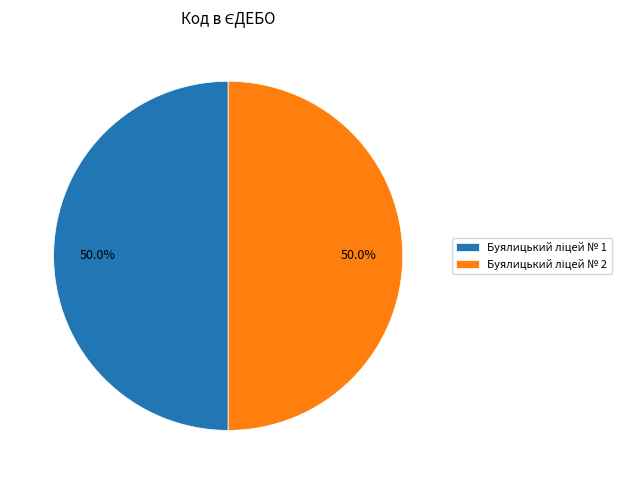

How many segments does this pie chart have?

2